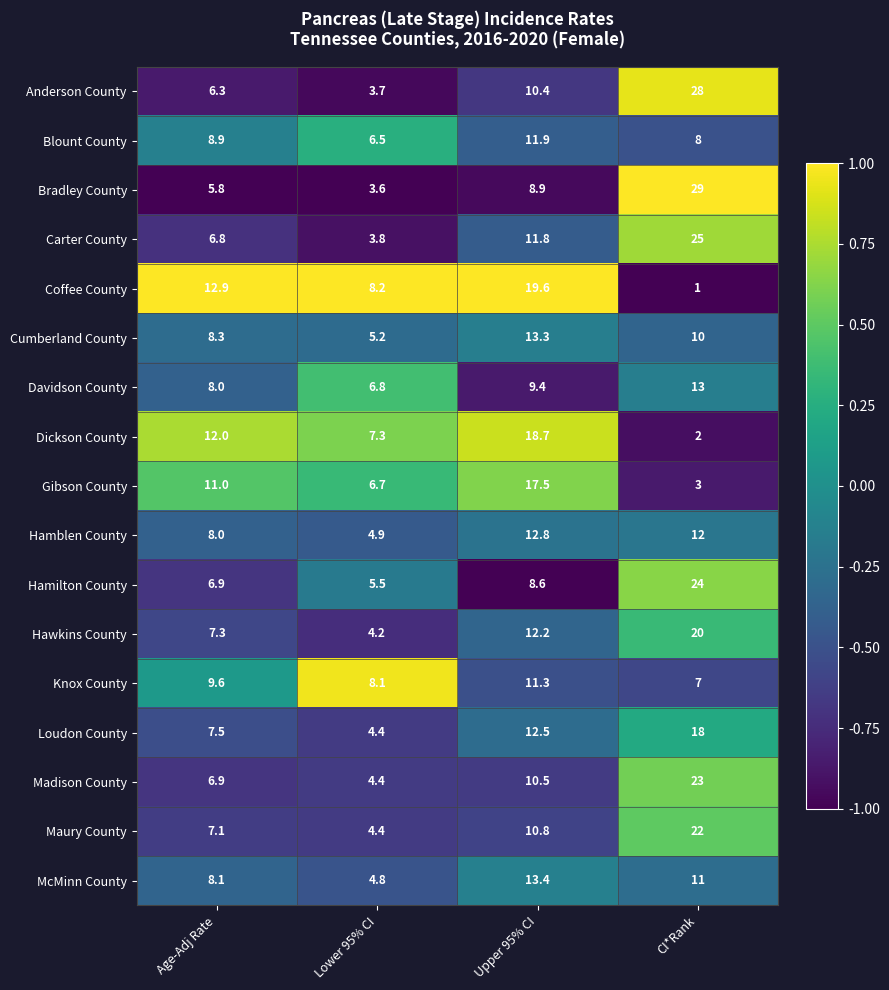

Where is Maury County nearest to the value 13?

Upper 95% CI